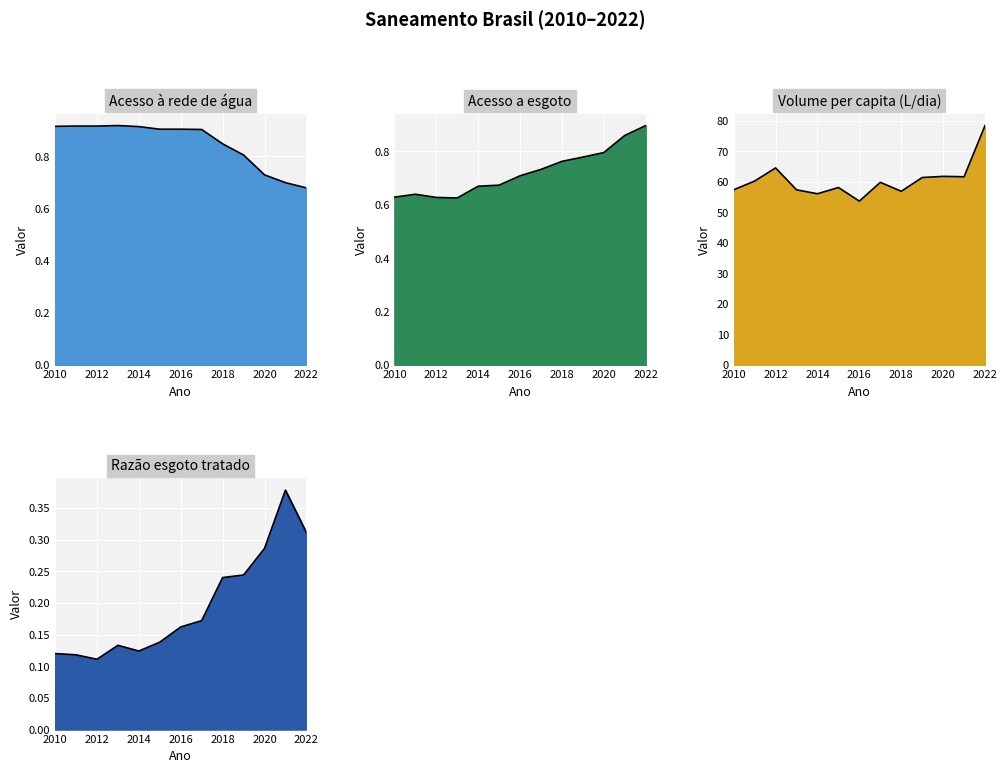

Is the value of Volume per capita (L/dia) at 2022 greater than the value of Acesso a esgoto at 2010?

Yes